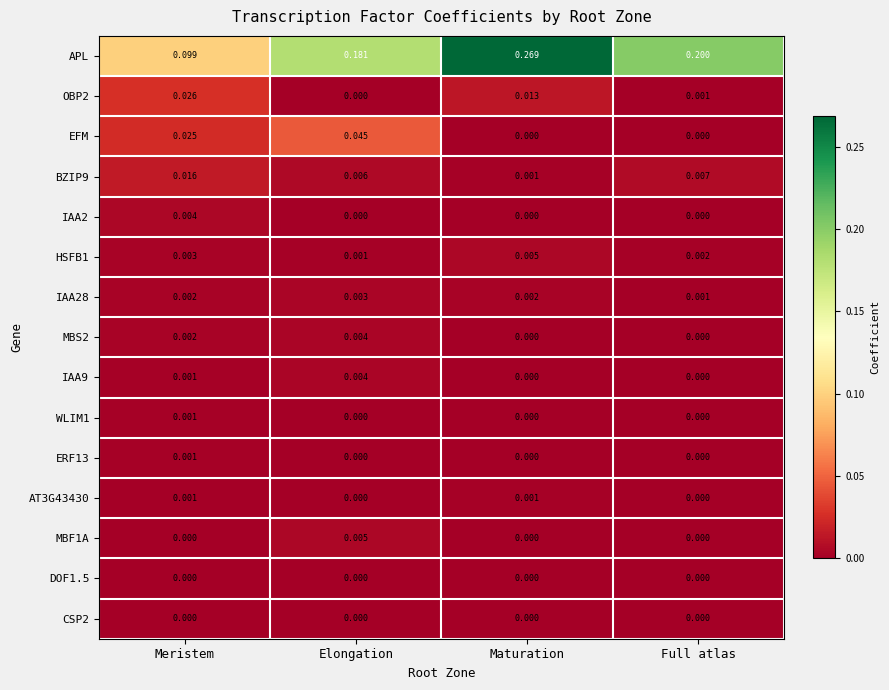

How many distinct data groups are displayed?

15